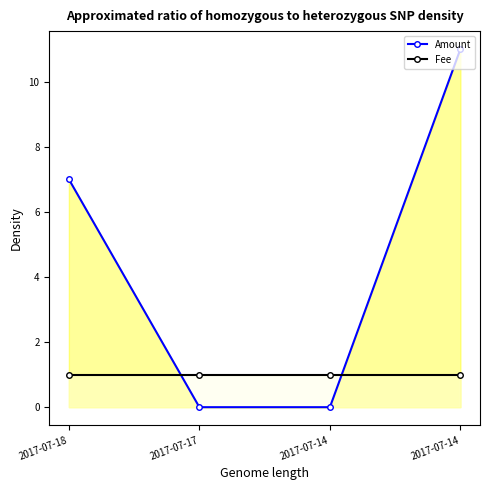

The value of Fee at 2017-07-14 is 0. True or false?

False